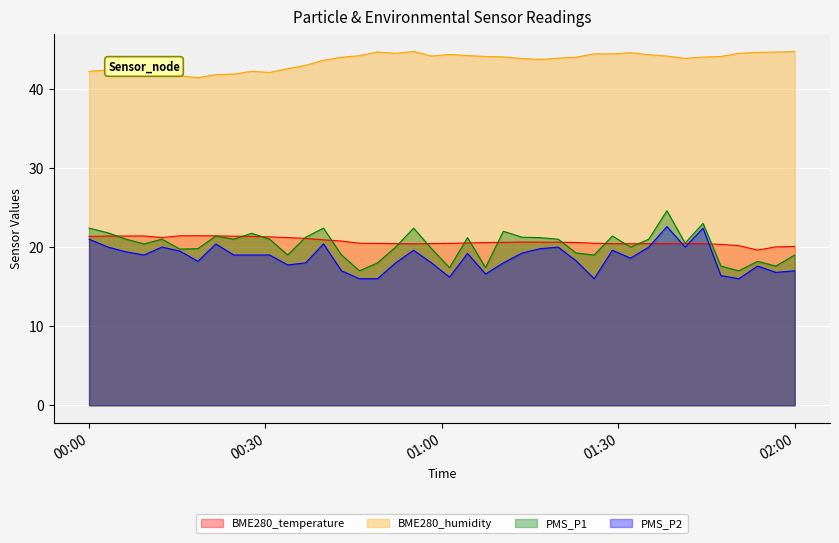

What is the maximum value shown in the chart?

44.7